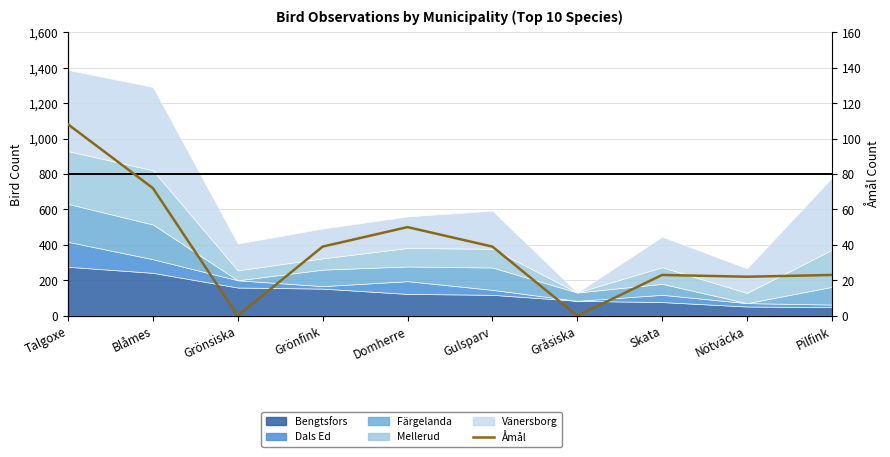

Reading left to right, extract all data points from this chart.

Talgoxe=108	Blåmes=72	Grönsiska=0	Grönfink=39	Domherre=50	Gulsparv=39	Gråsiska=0	Skata=23	Nötväcka=22	Pilfink=23